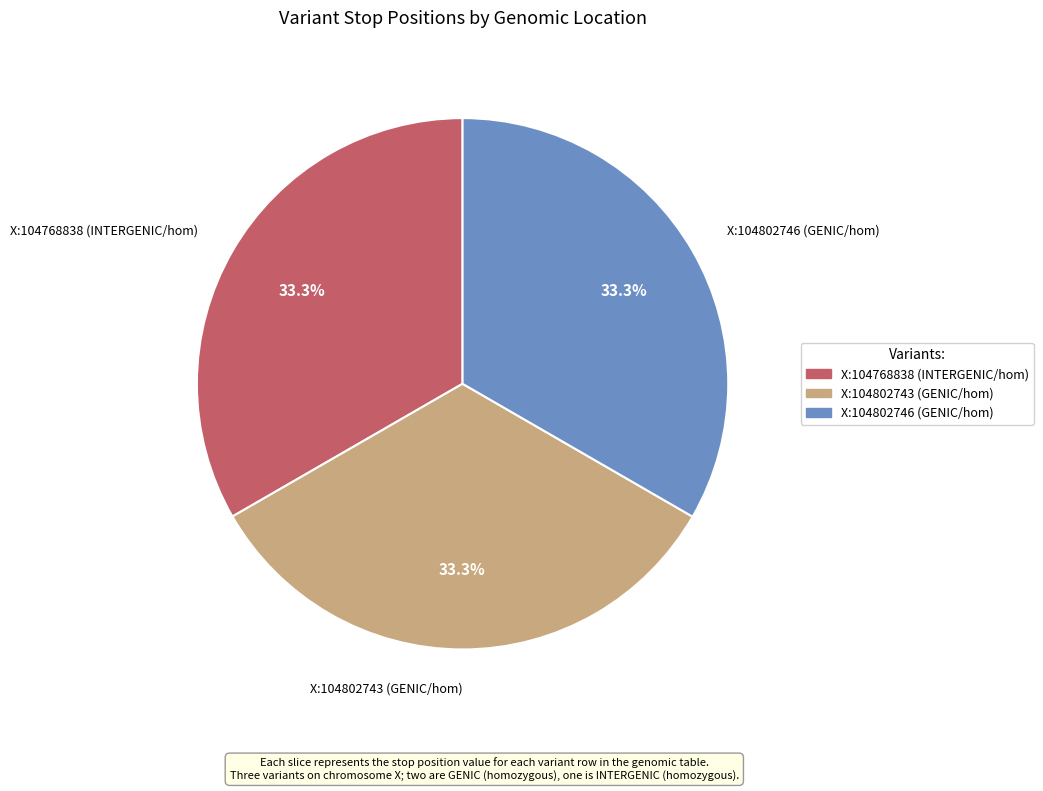

How many slices are in this pie chart?

3